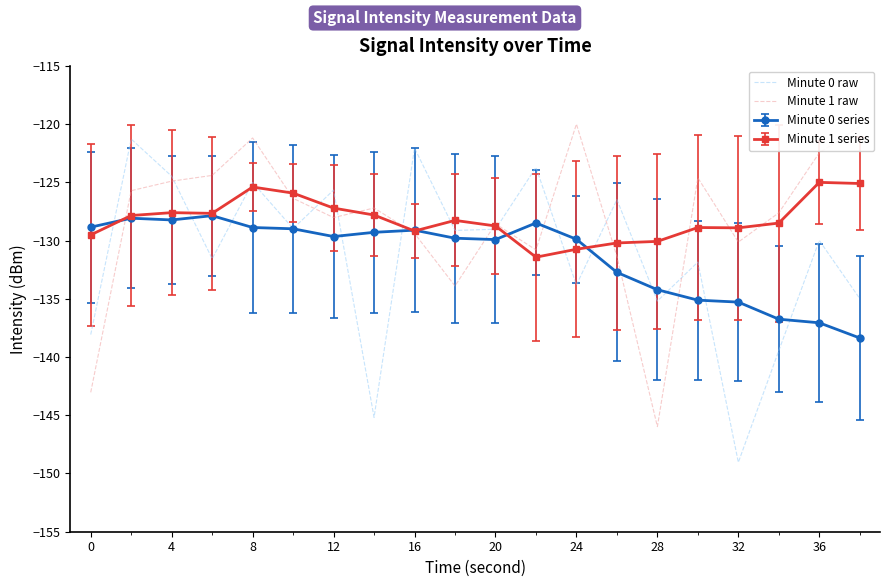

What is the highest value of the Minute 1 series series?

-125.0